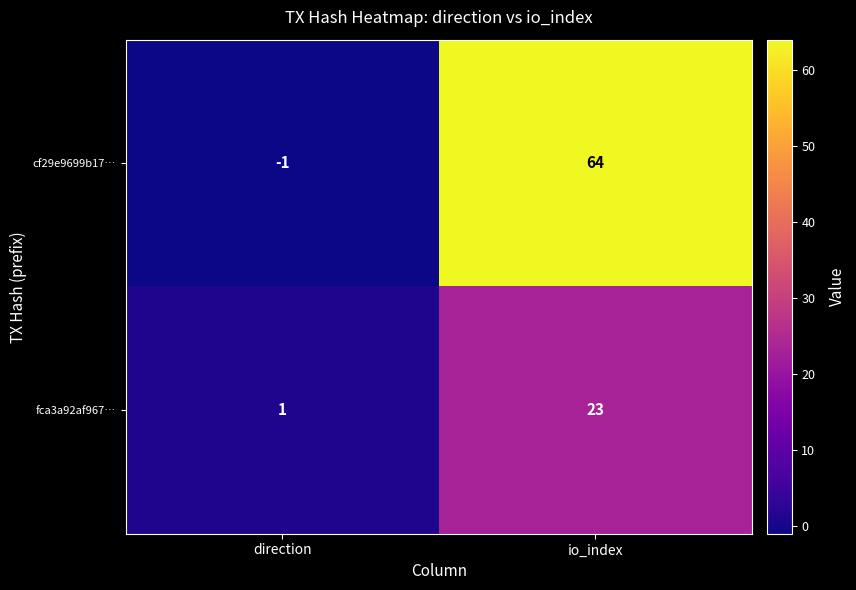

What is the difference between the maximum and minimum values in the cf29e9699b17… series?

65